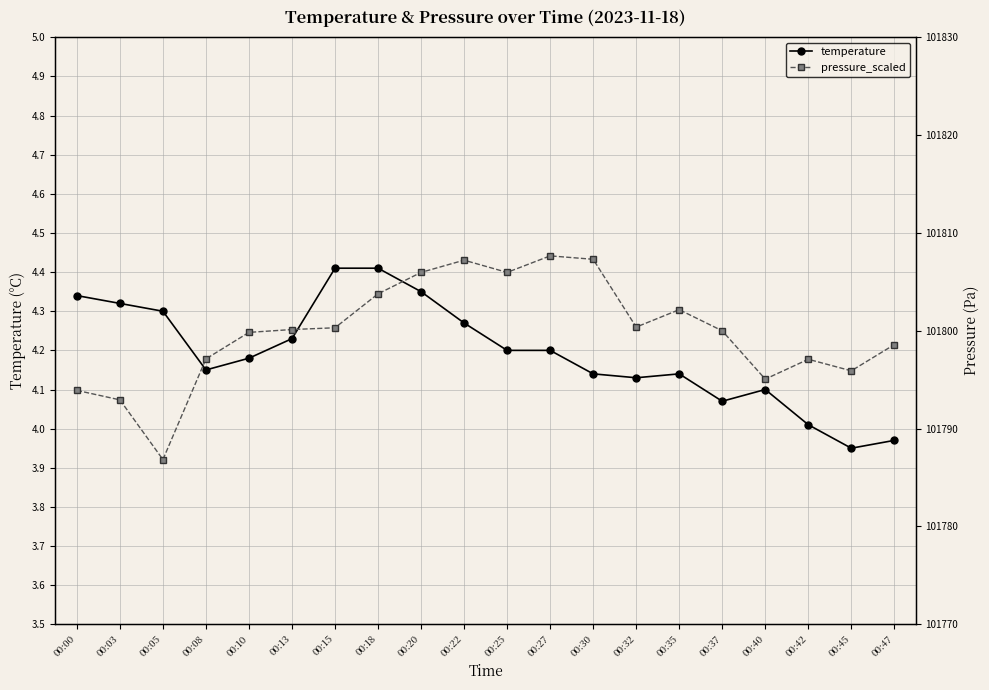

Which series has the largest total across all categories?

pressure_scaled